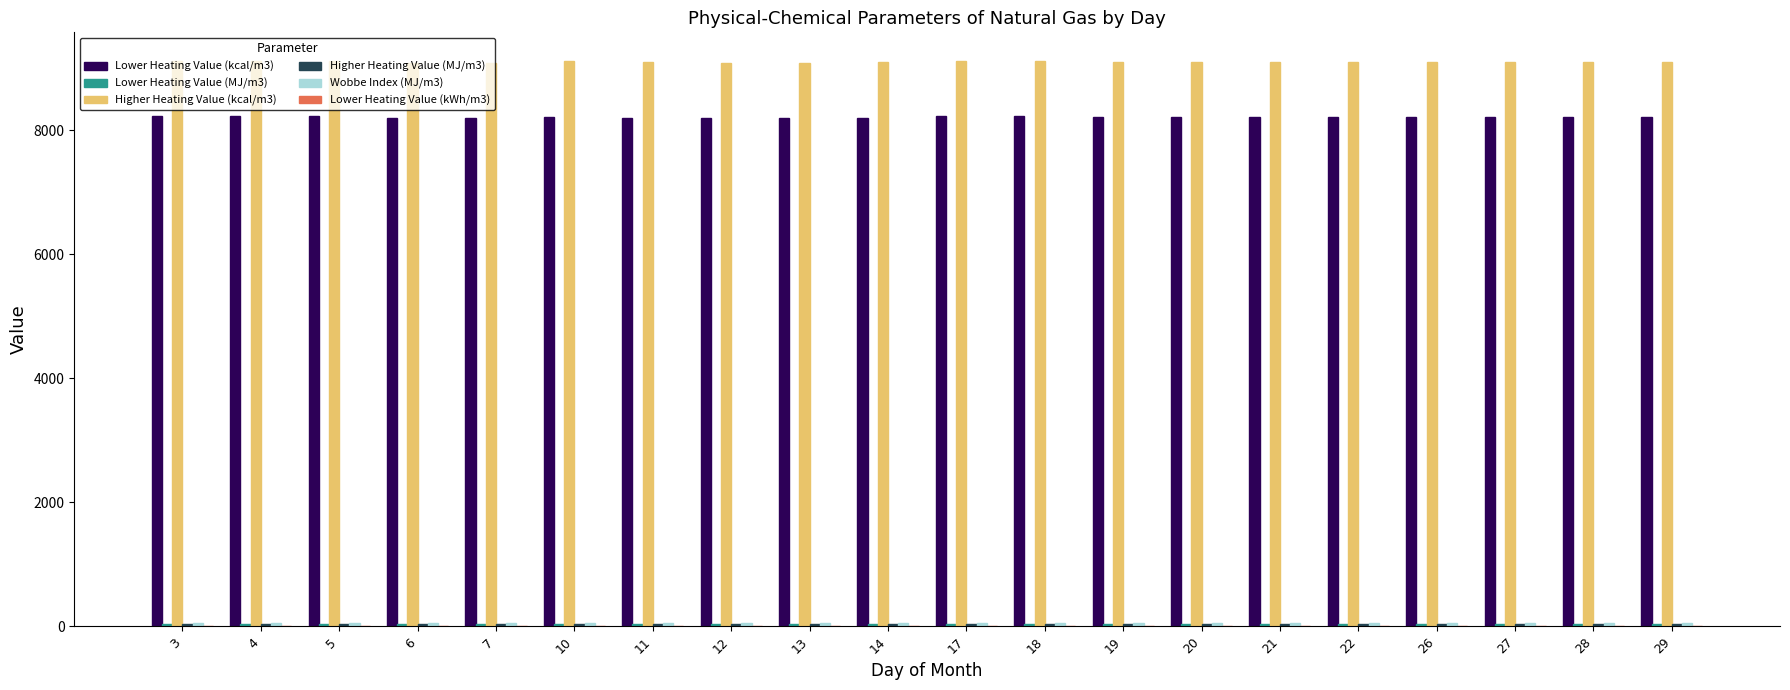

Which series has the largest total across all categories?

Higher Heating Value (kcal/m3)